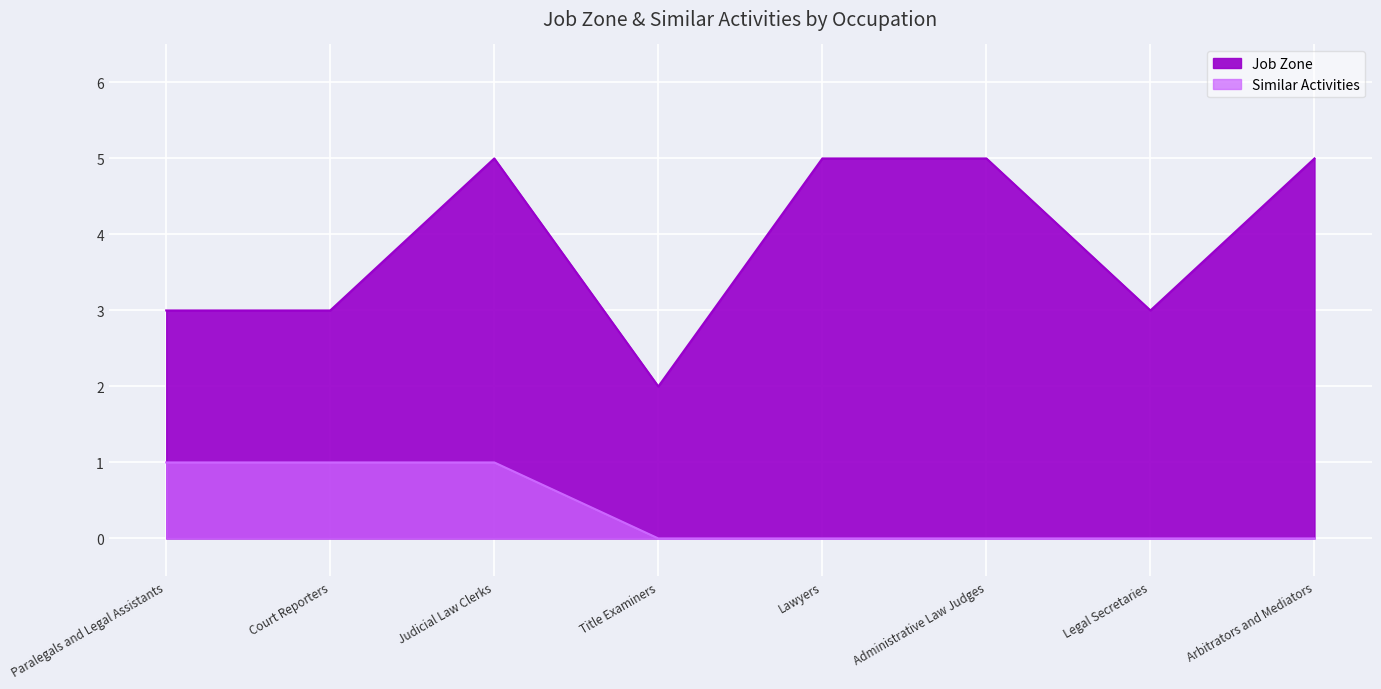

What is the label of the 5th point from the right?

Title Examiners